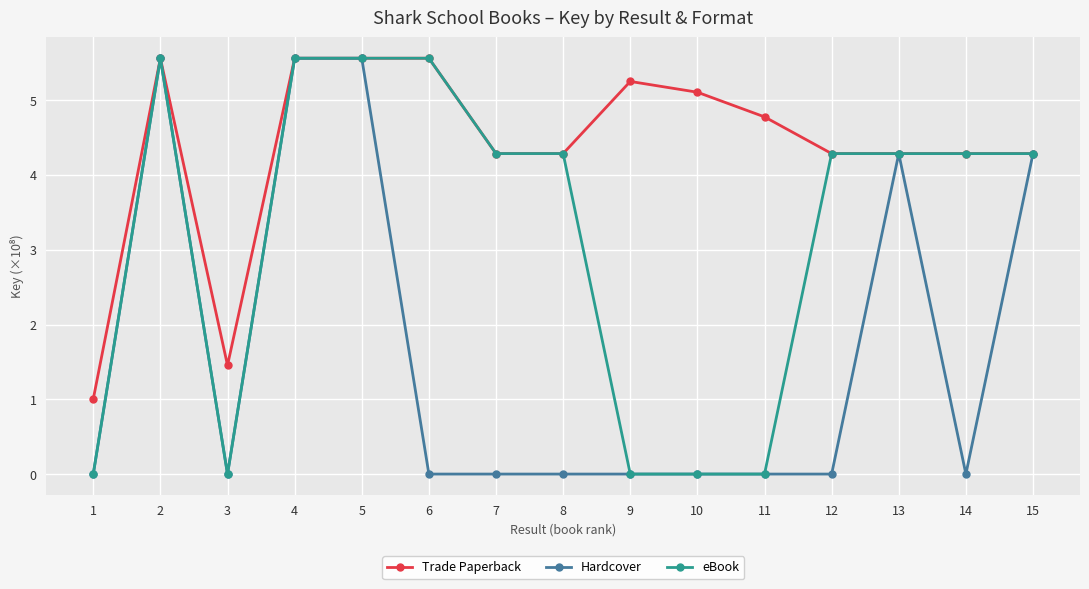

Rank the series by their average value, from lowest to highest.

Hardcover, eBook, Trade Paperback